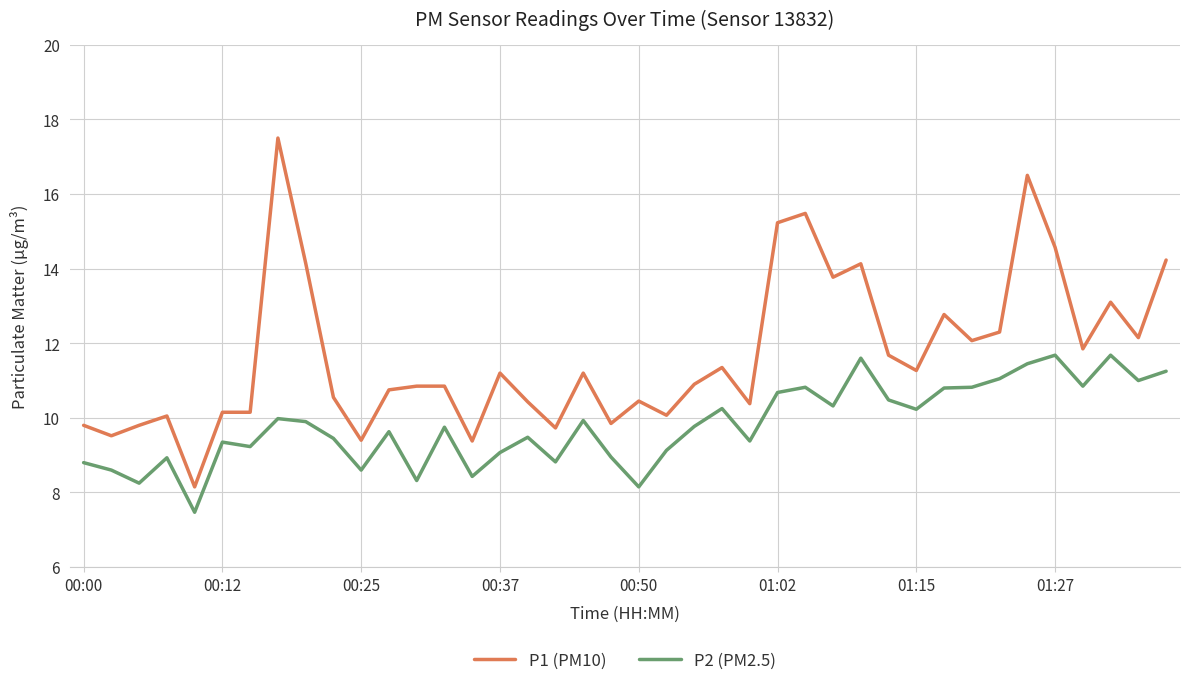

How many lines are shown in the chart?

2